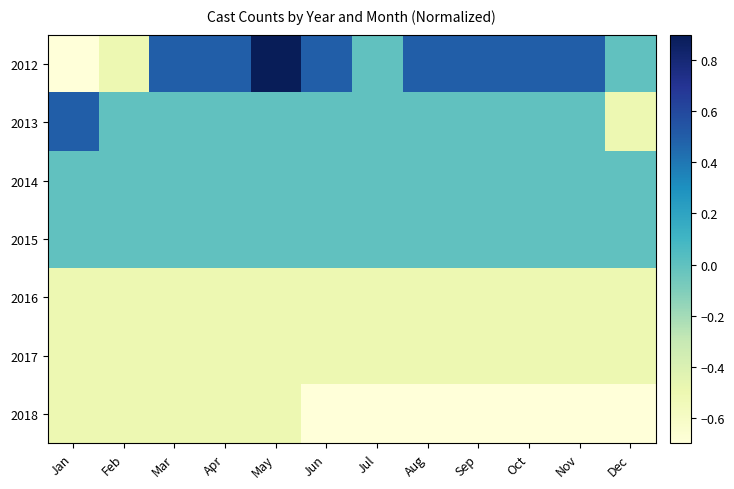

Between Feb and Sep, which series saw the biggest shift?

2012